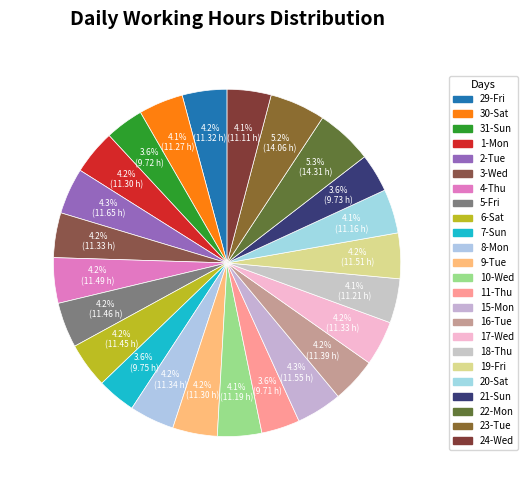

How many slices are in this pie chart?

24